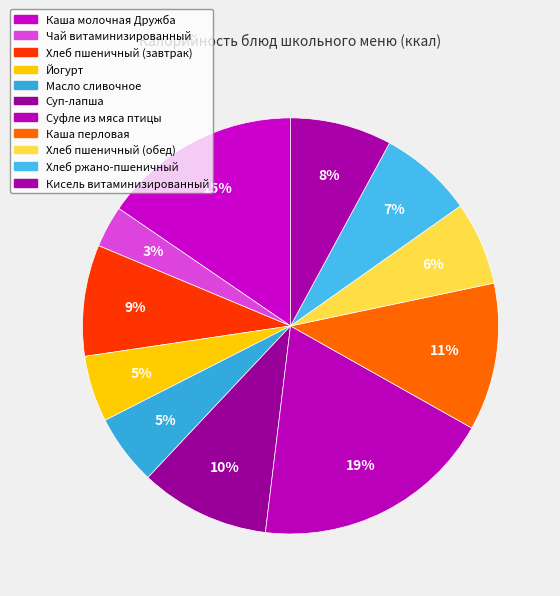

What is the ratio of the value at Каша молочная Дружба to the value at Хлеб пшеничный (завтрак)?

1.8